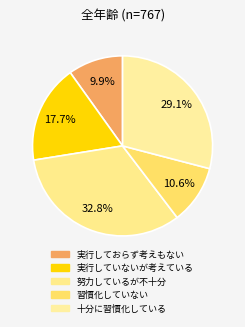

Count the number of slices in the pie.

5